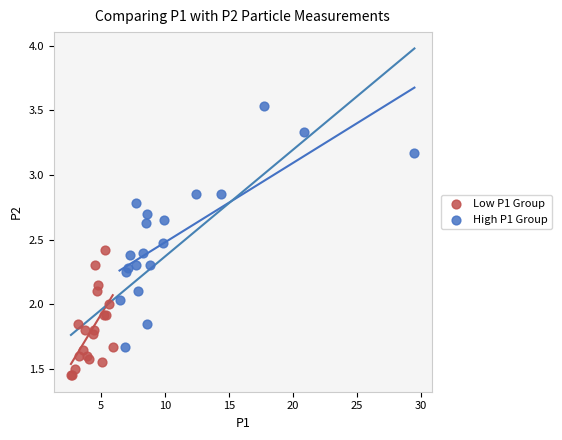

What are all the series names shown in the legend?

Low P1 Group, High P1 Group